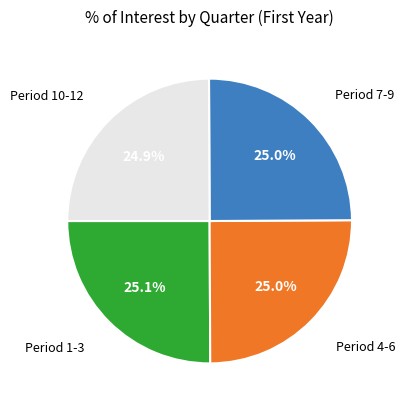

What is the ratio of the value at Period 4-6 to the value at Period 10-12?

1.0